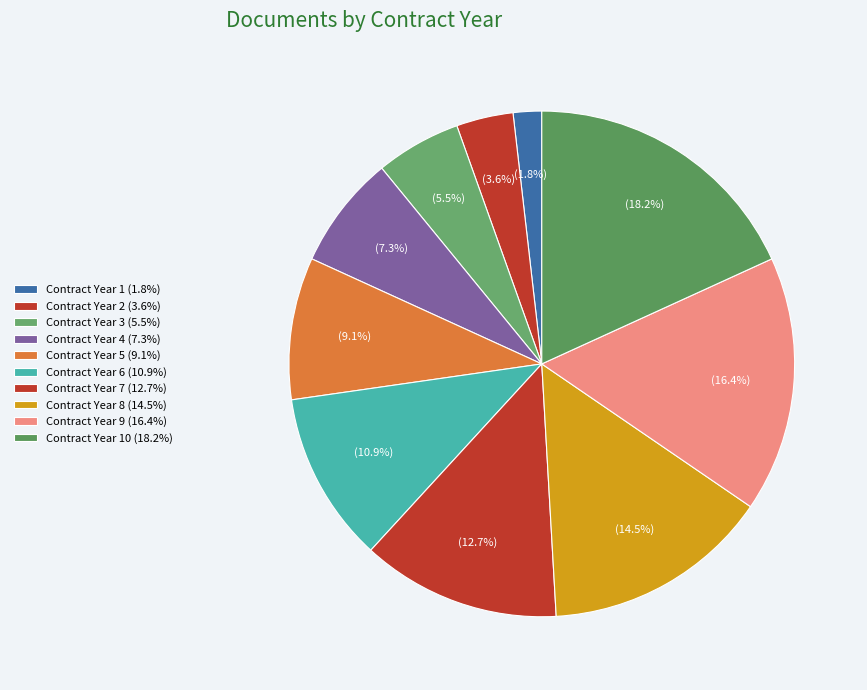

How many segments does this pie chart have?

10